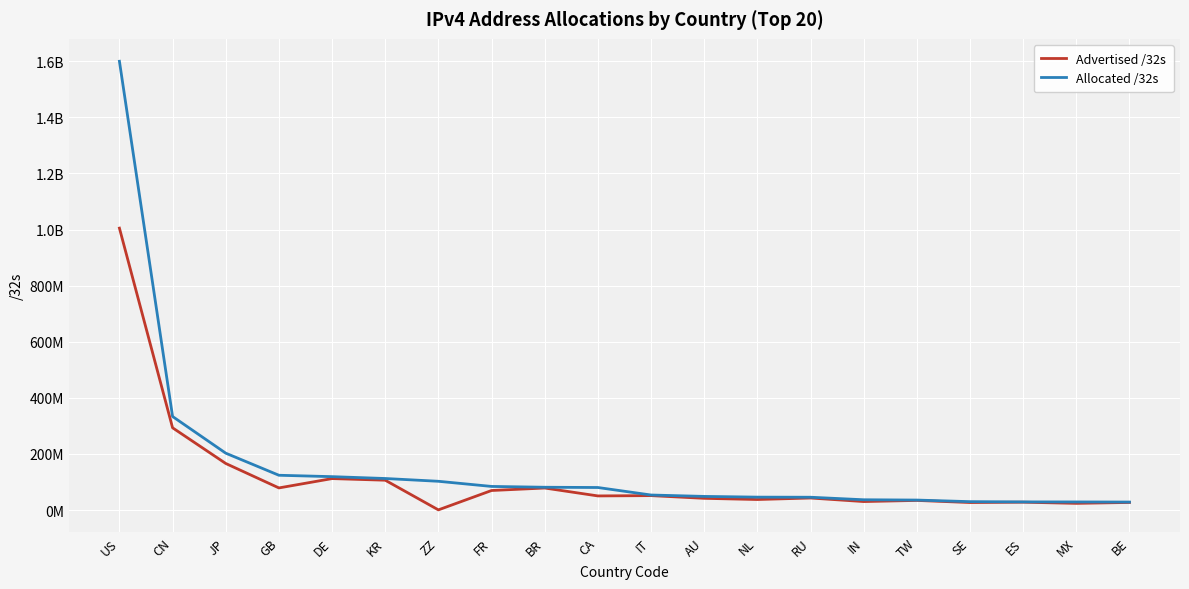

What are all the series names shown in the legend?

Advertised /32s, Allocated /32s